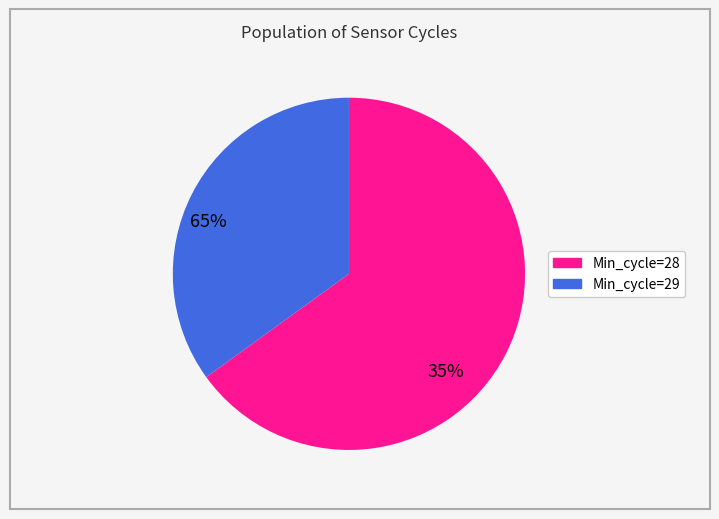

Is there a majority slice in this chart?

Yes